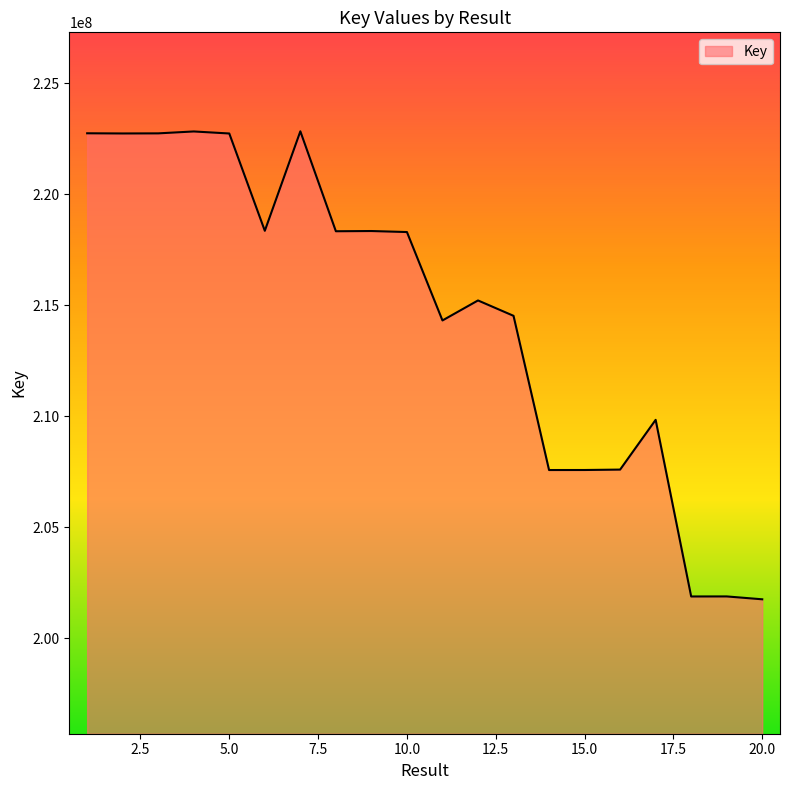

What is the difference between the maximum and minimum values?

21071669